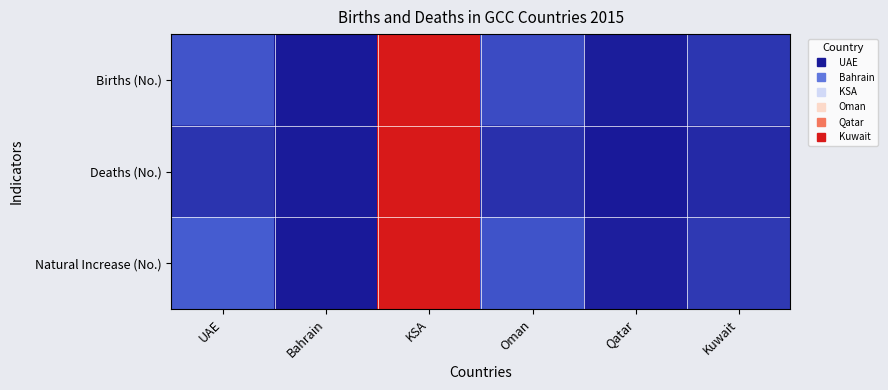

Which series changed the most between Bahrain and Qatar?

Natural Increase (No.)